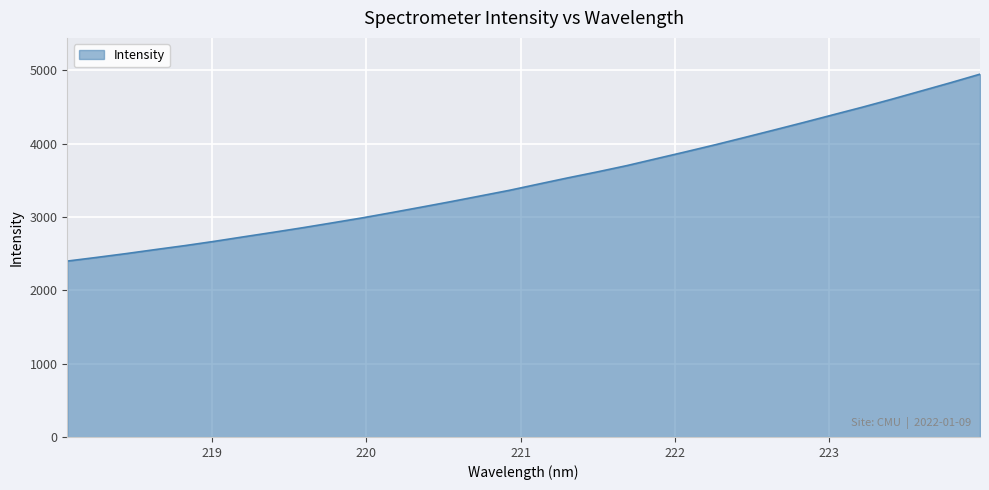

What is the difference between the maximum and minimum values?

2549.7